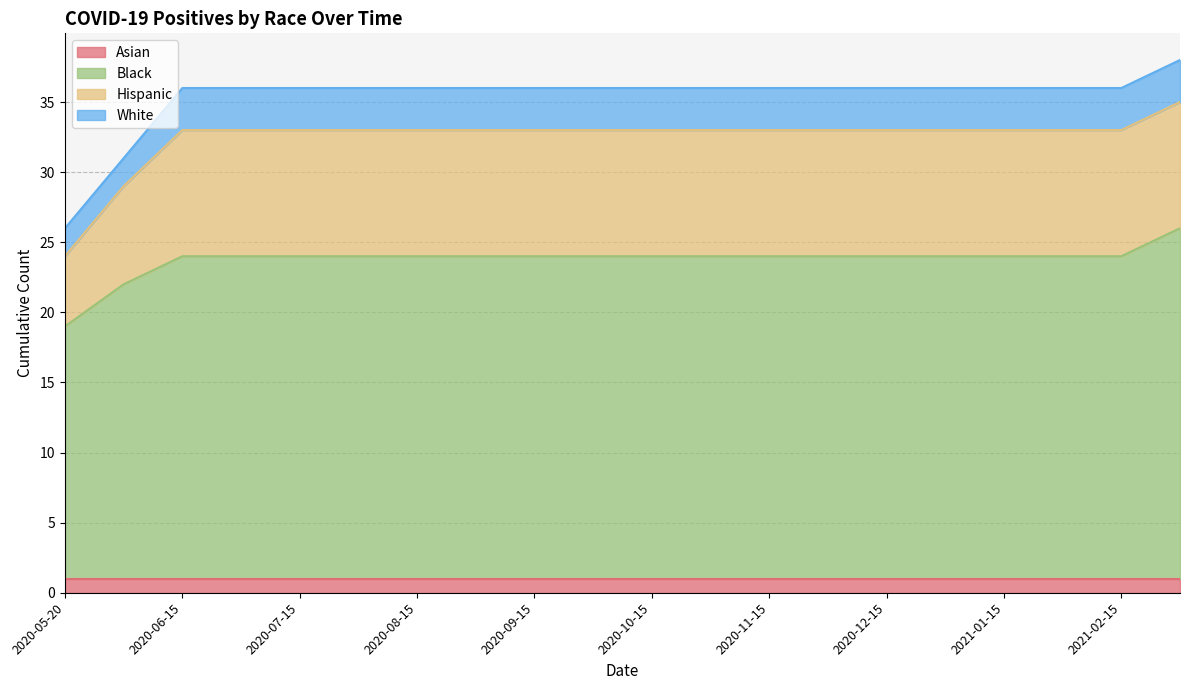

What is the sum of all Black values?

475